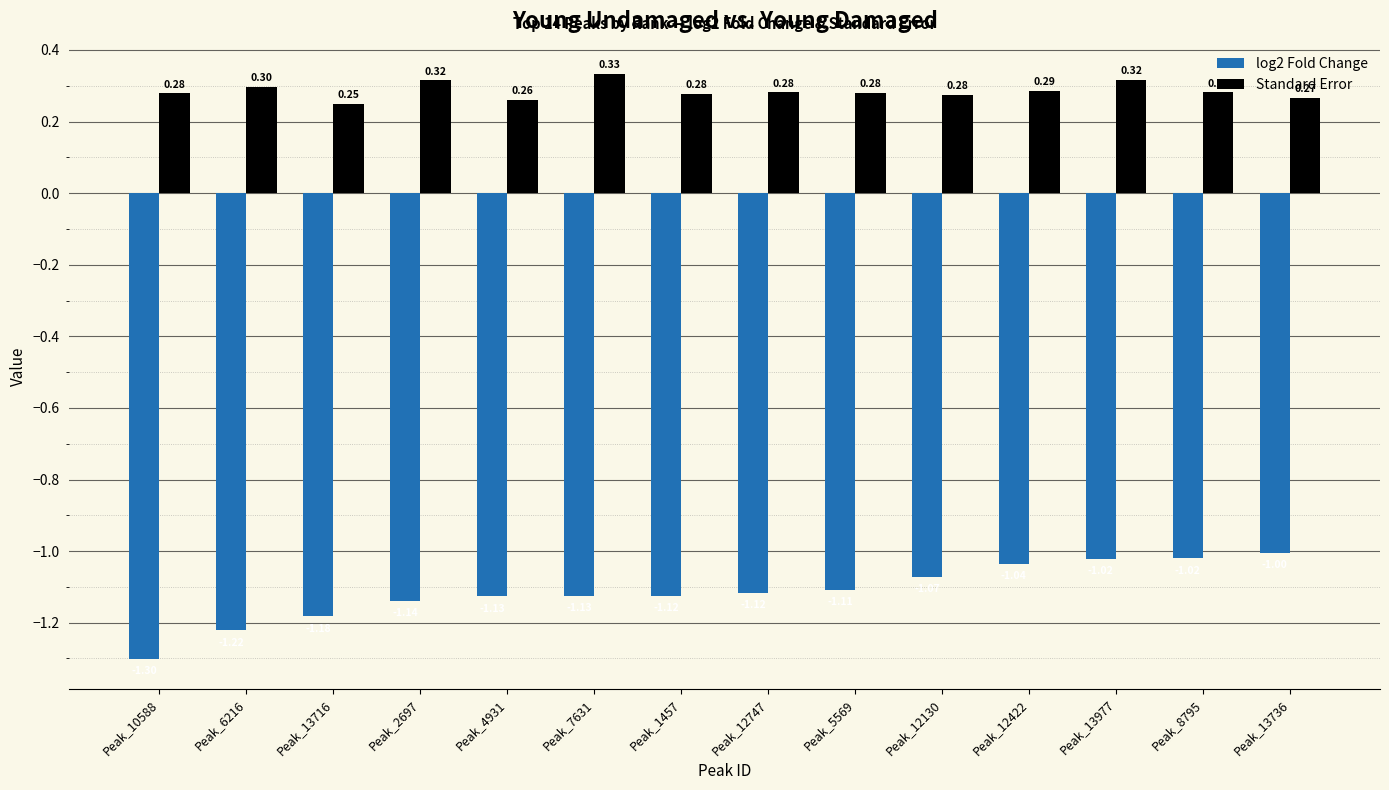

Count the number of data series in this chart.

2